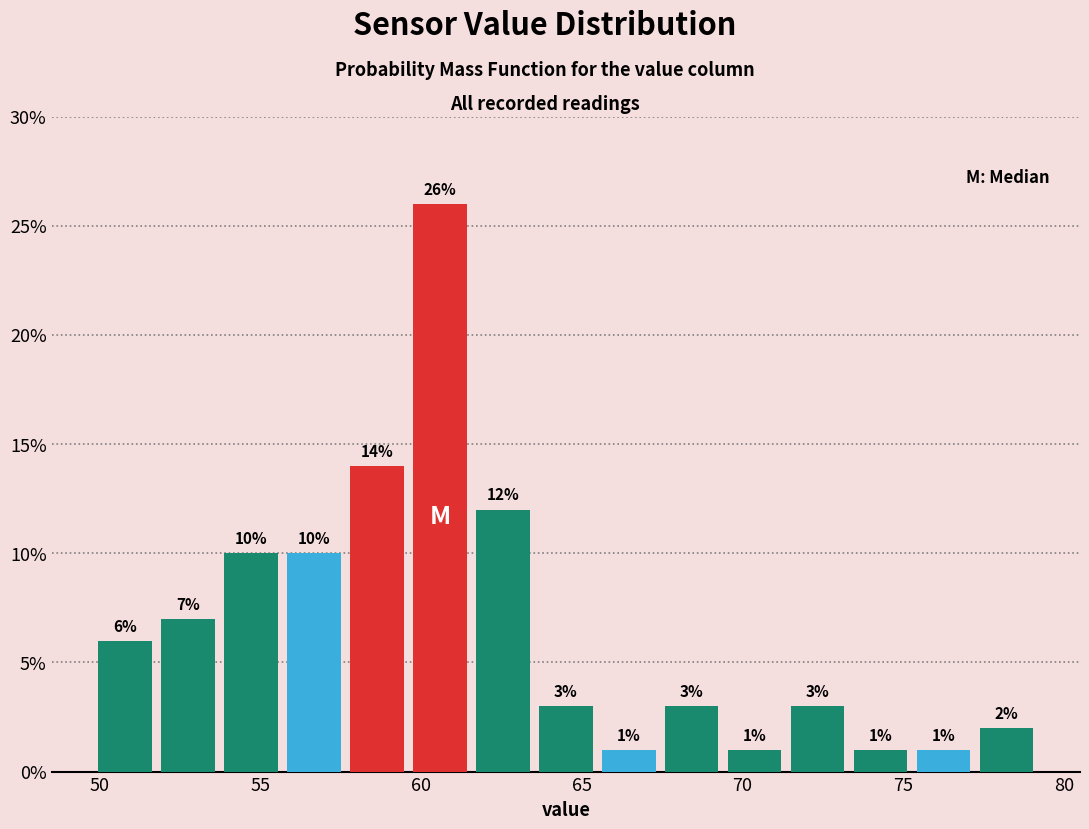

Around what value on the x-axis is the tallest bar? Give the approximate position of its centre, as read against the axis.

60.5